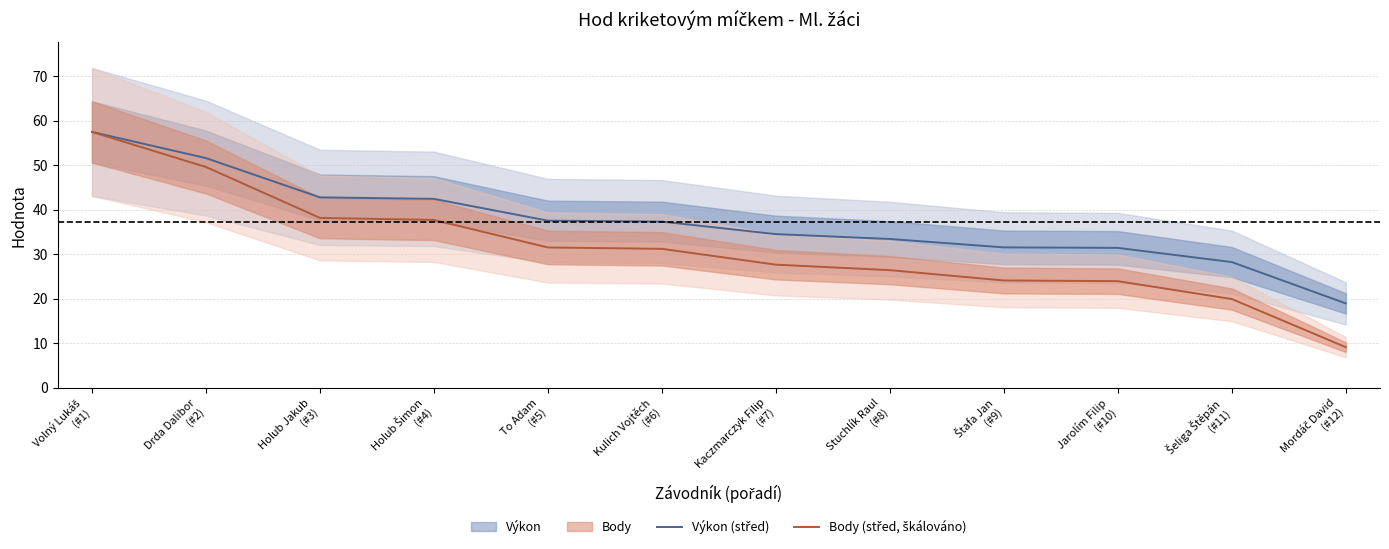

True or false: Výkon (střed) and Body (střed, škálováno) intersect in this chart.

False